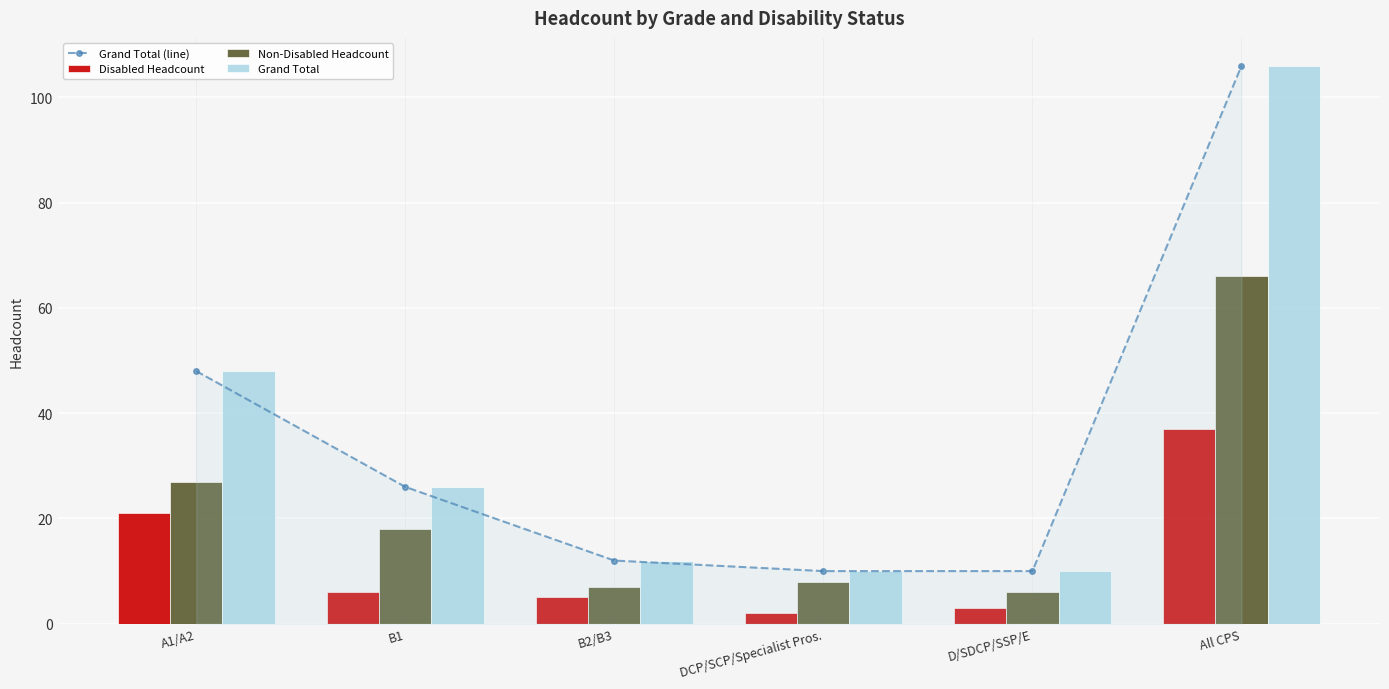

What is the label of the 5th bar from the right?

B1